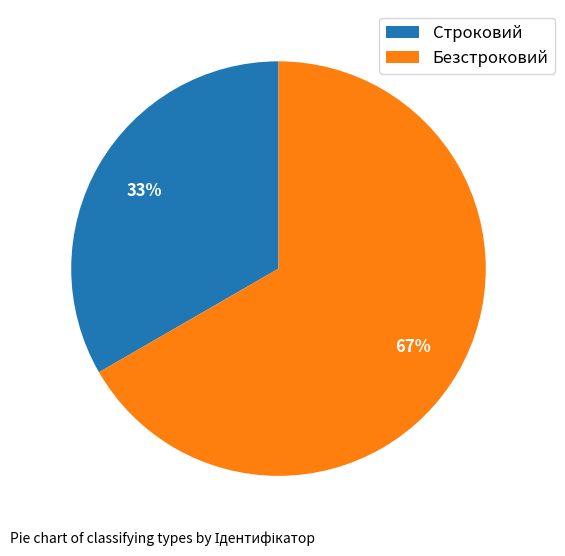

To the nearest percent, what is the average slice percentage?

50%